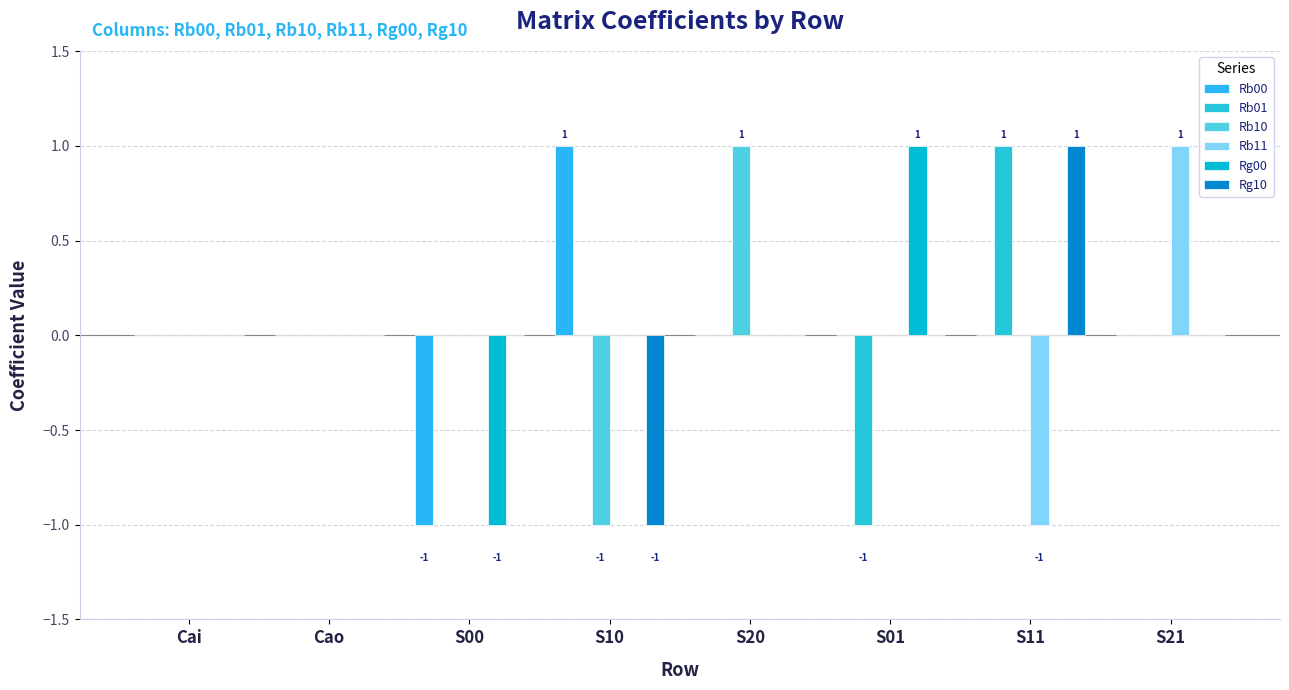

What is the difference between the maximum and second lowest values in the Rb00 series?

1